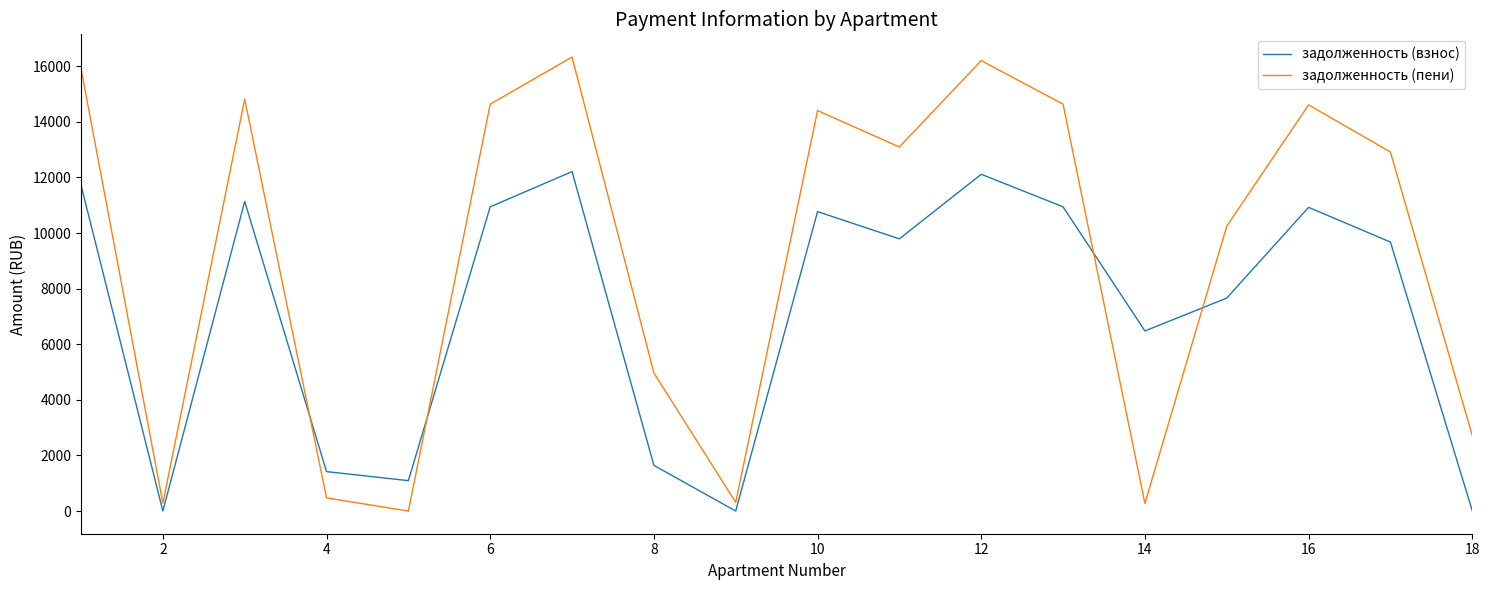

What is the maximum value shown in the chart?

16332.5